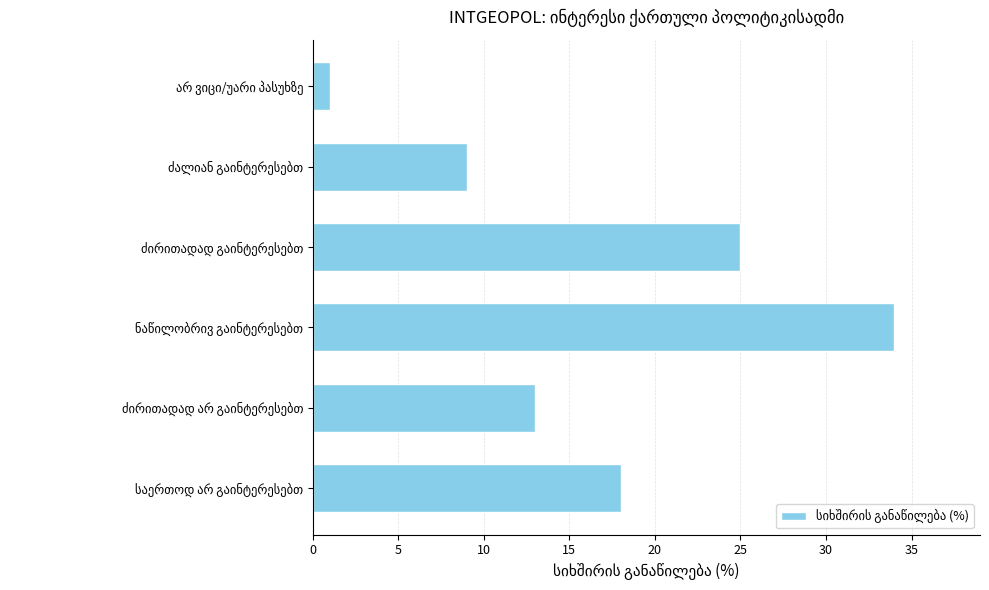

How many categories are shown in the chart?

6